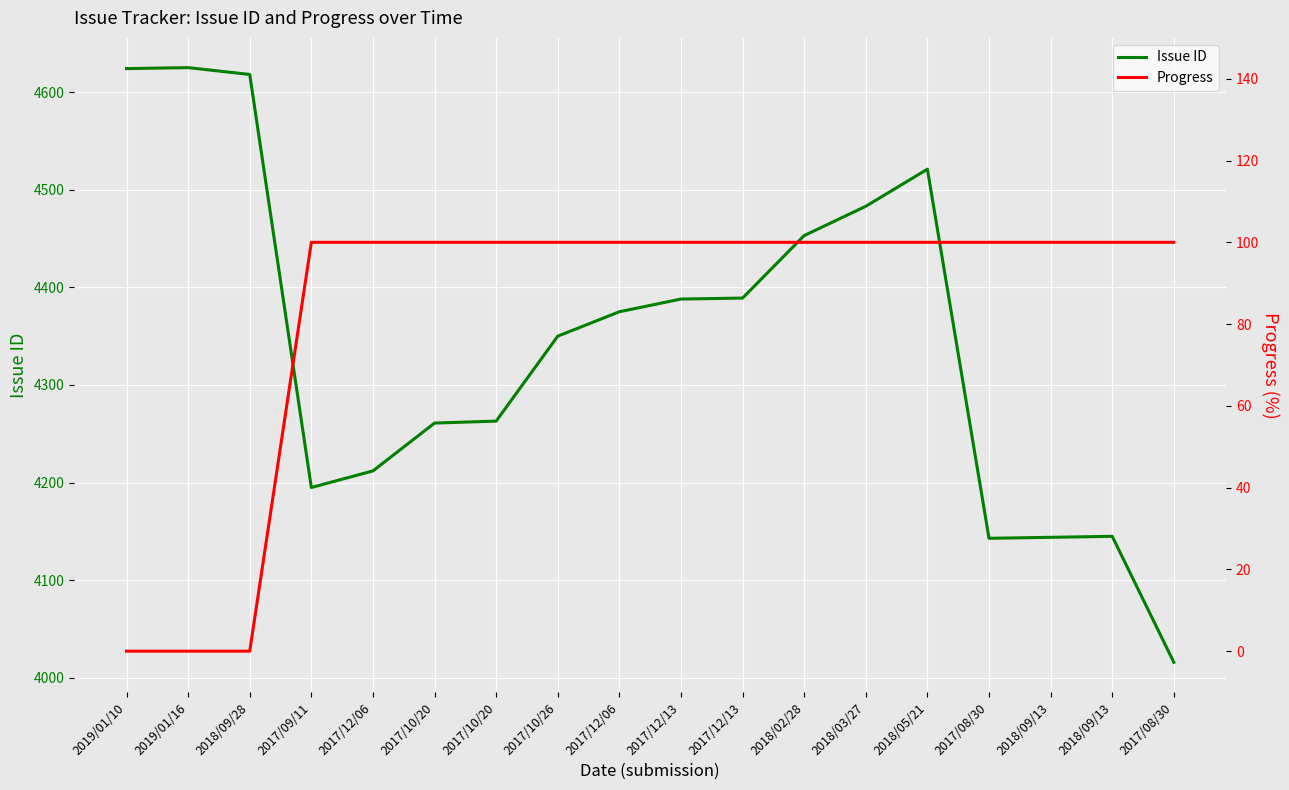

How many lines are shown in the chart?

2